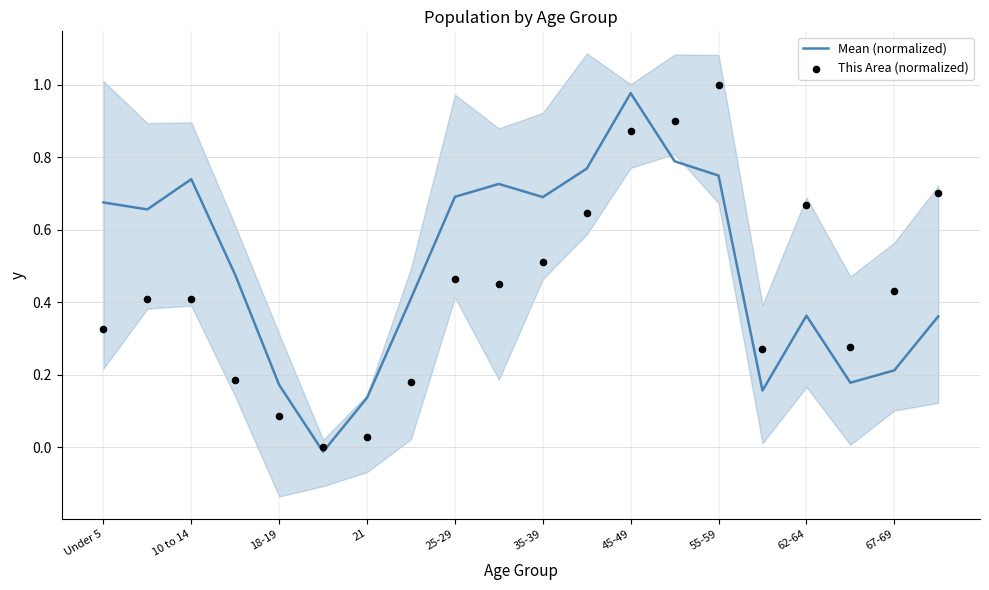

What are all the series names shown in the legend?

Mean (normalized), This Area (normalized)